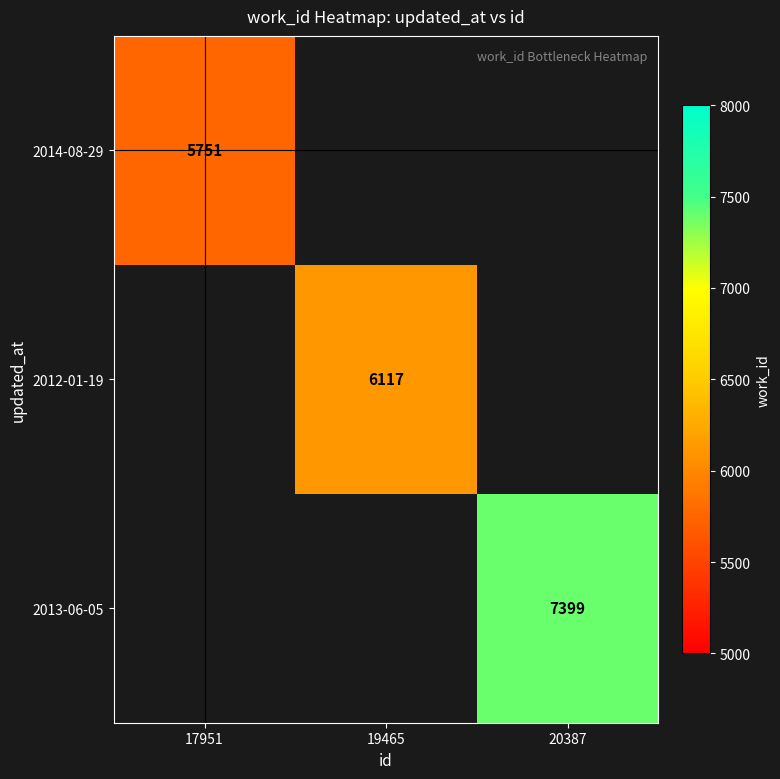

What is the greatest value displayed?

7399.0